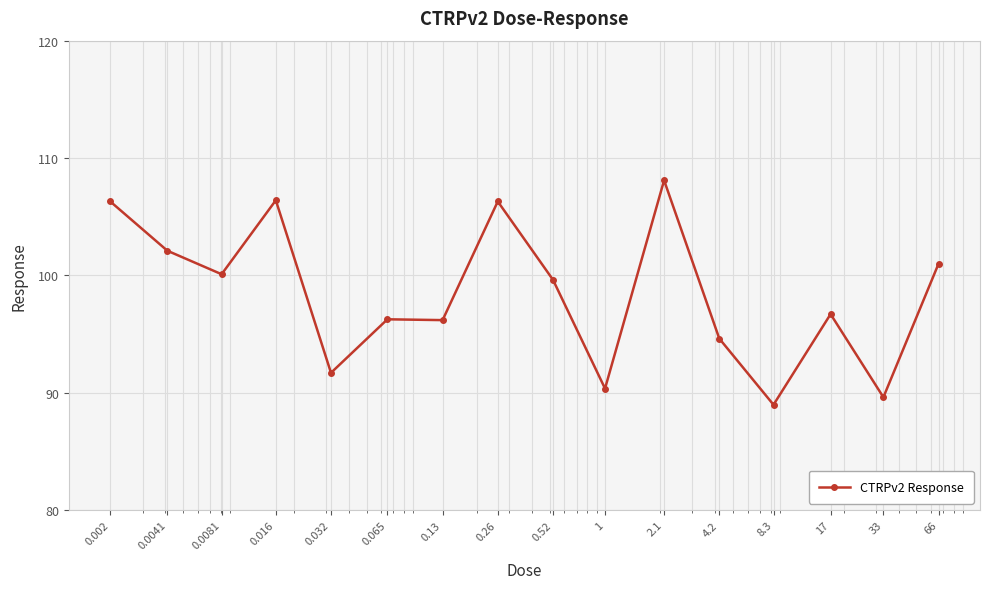

True or false: the data has more than 2 interior local peaks.

True